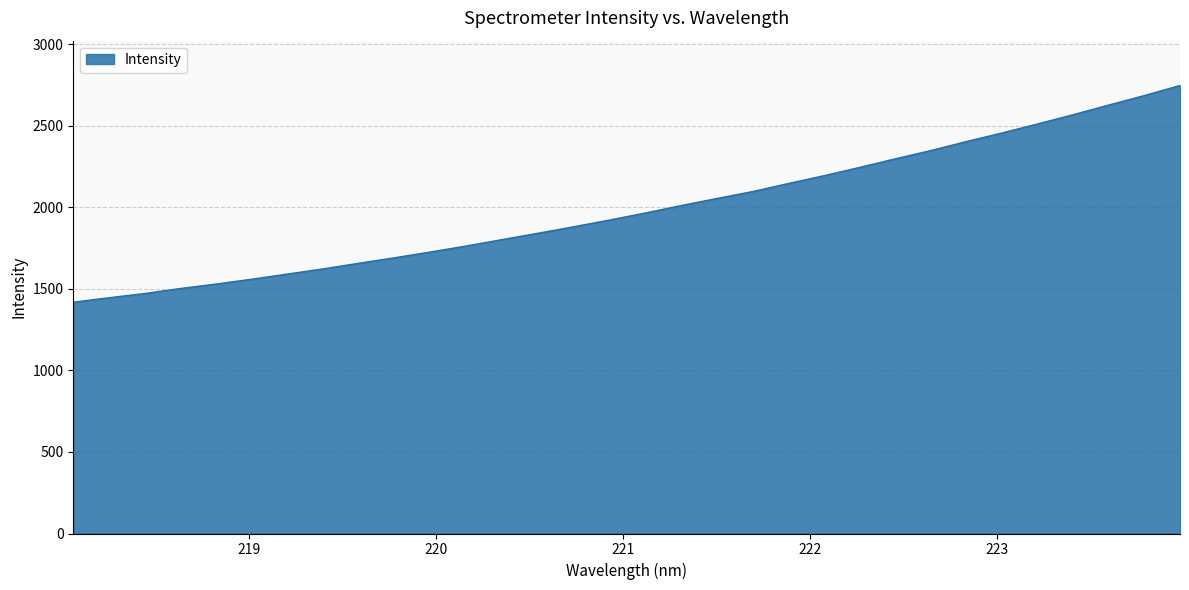

What is the difference between the maximum and minimum values?

1329.0